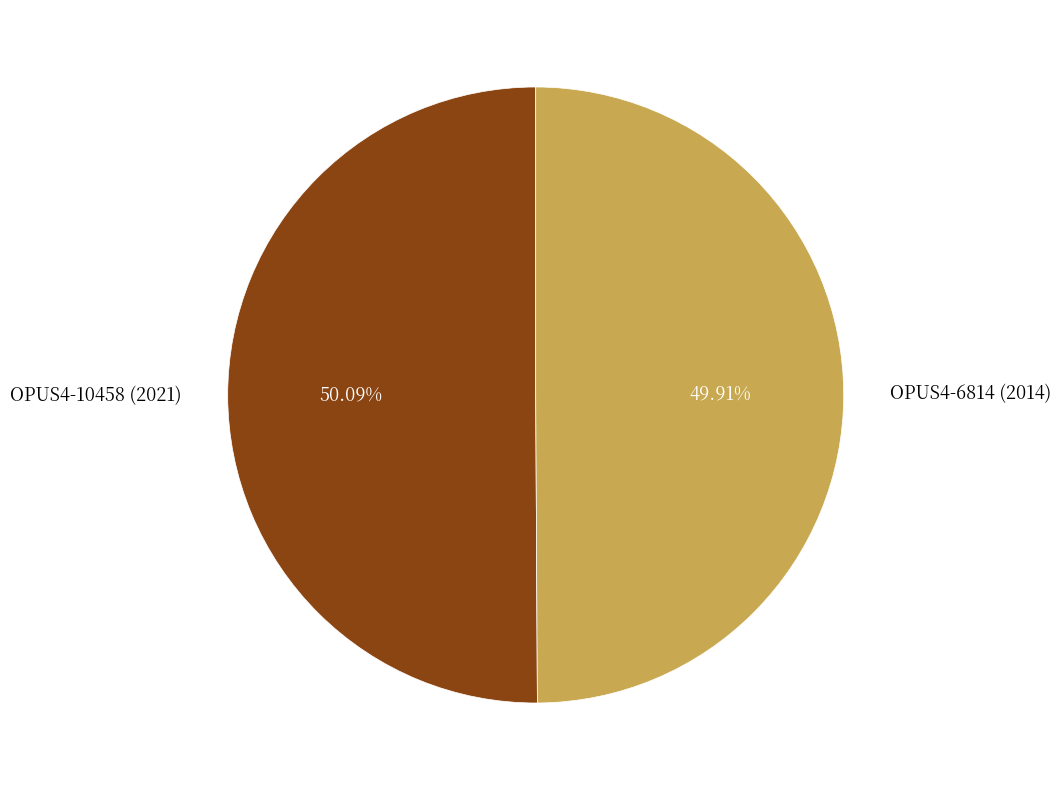

Is there a majority slice in this chart?

Yes